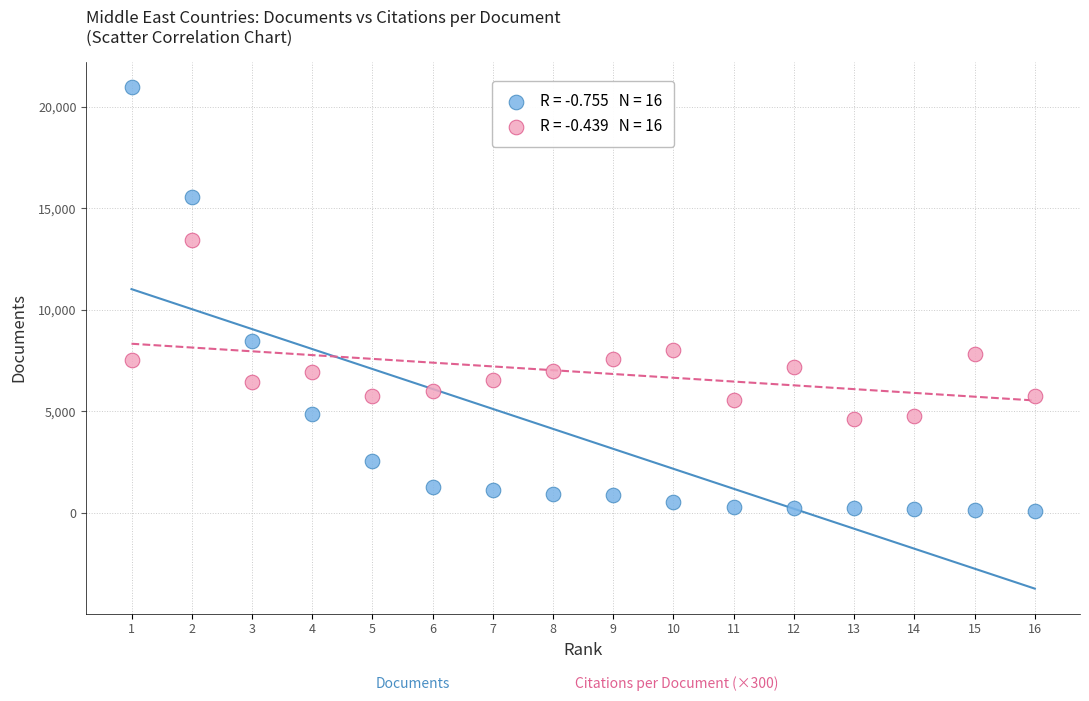

Across all data points, what is the range of X values (max minus min)?

15.0